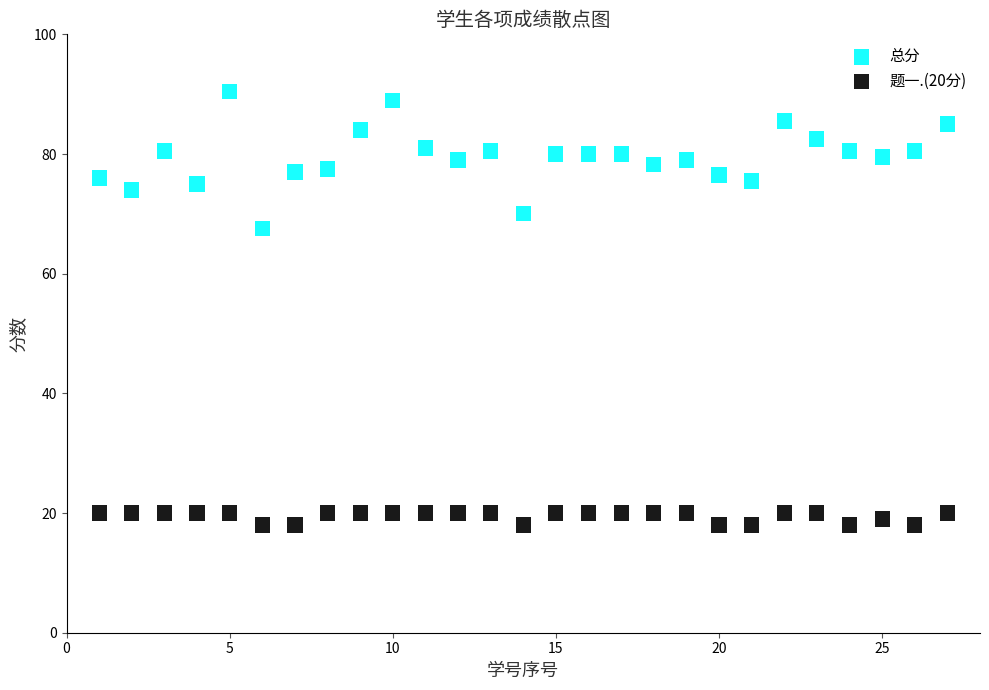

What are all the series names shown in the legend?

总分, 题一.(20分)